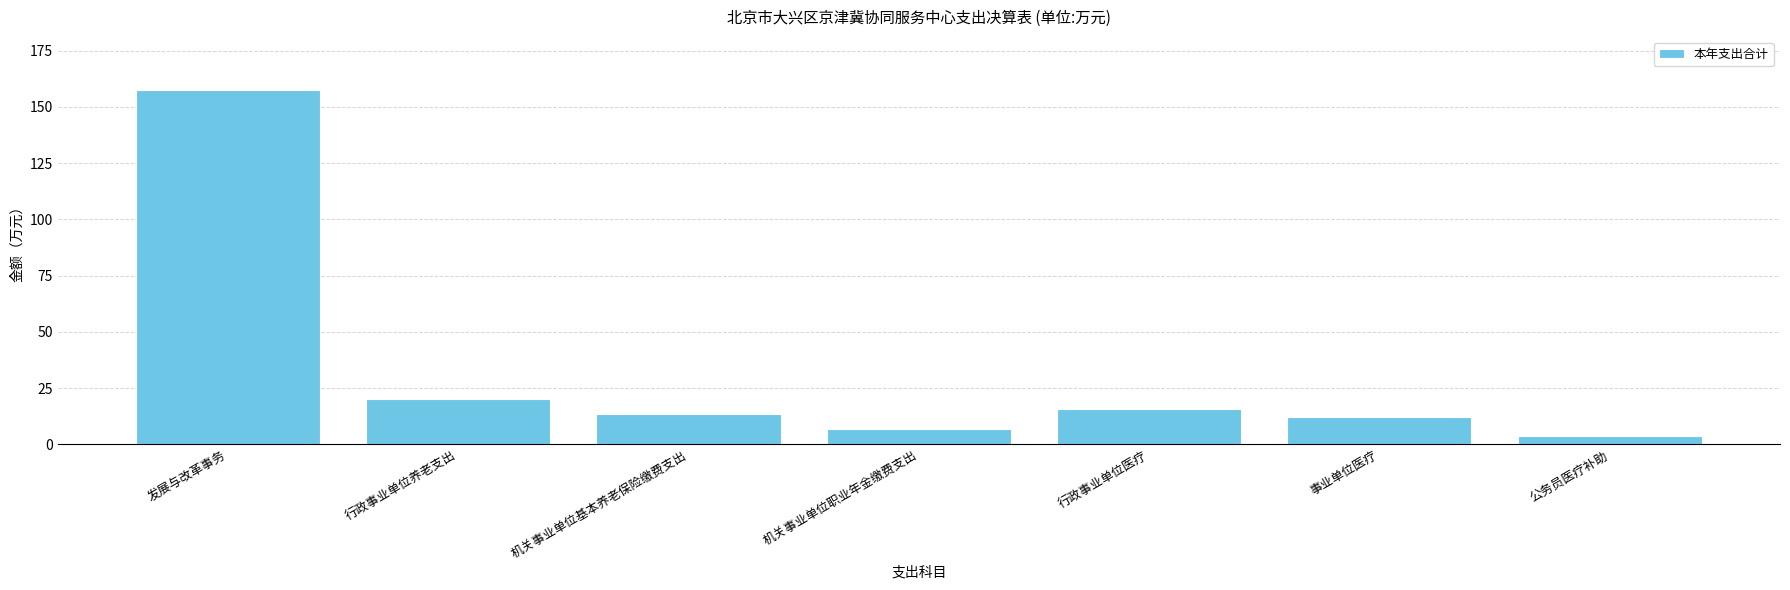

At which label is the value closest to 80?

行政事业单位养老支出